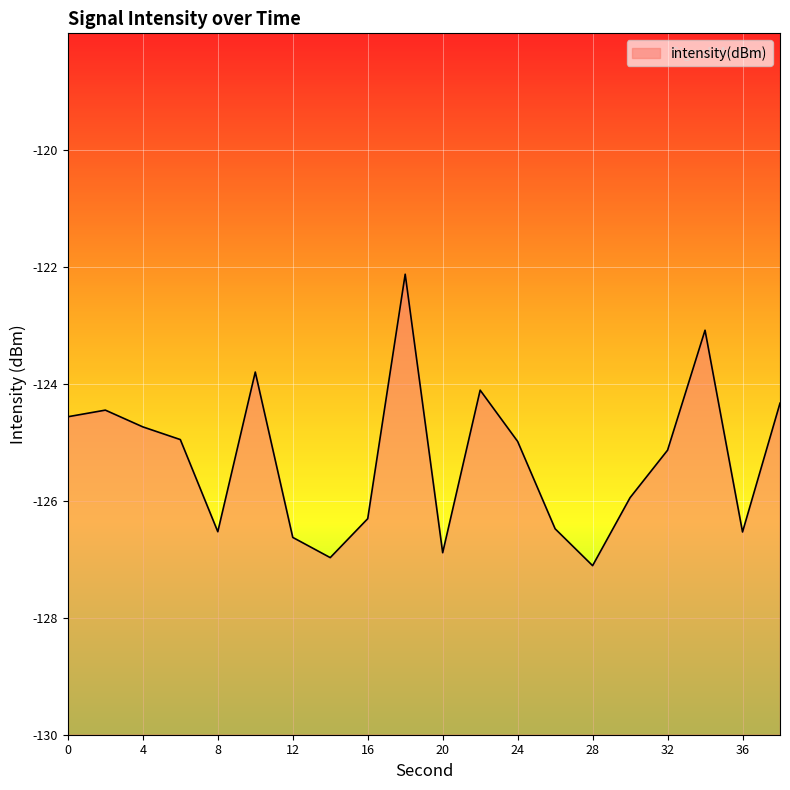

True or false: the data shows -122.1 at 18.

True